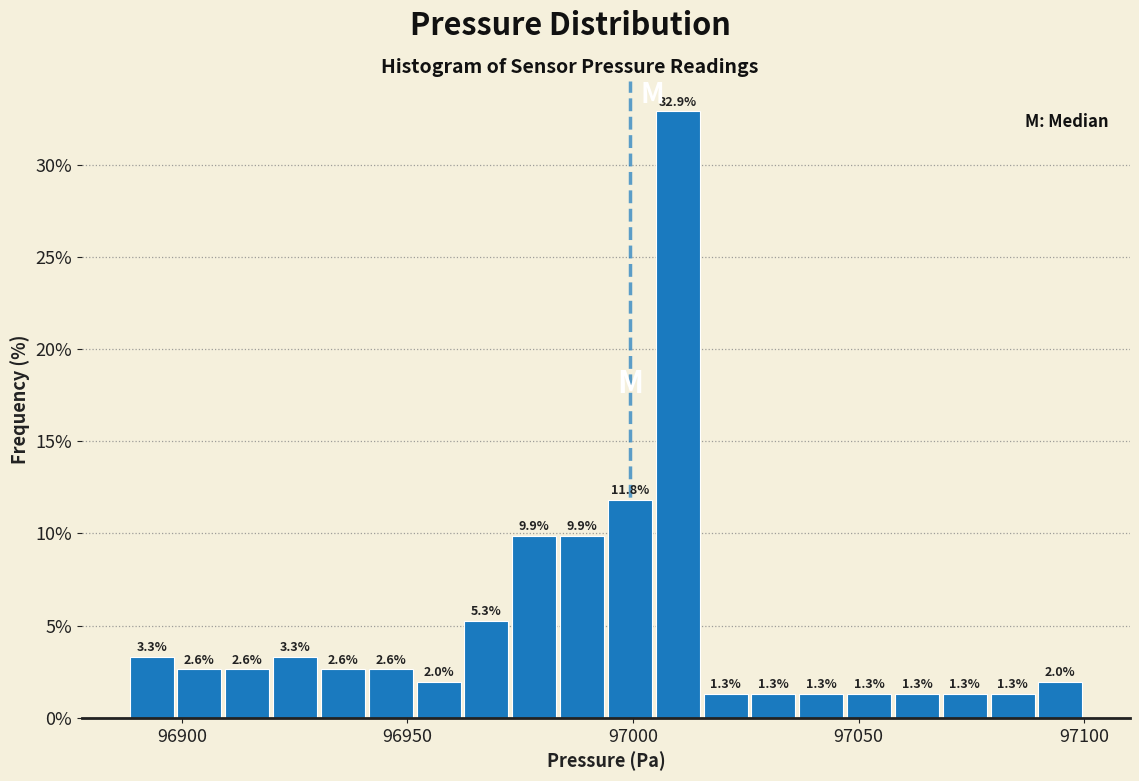

Around what value on the x-axis is the tallest bar? Give the approximate position of its centre, as read against the axis.

97010